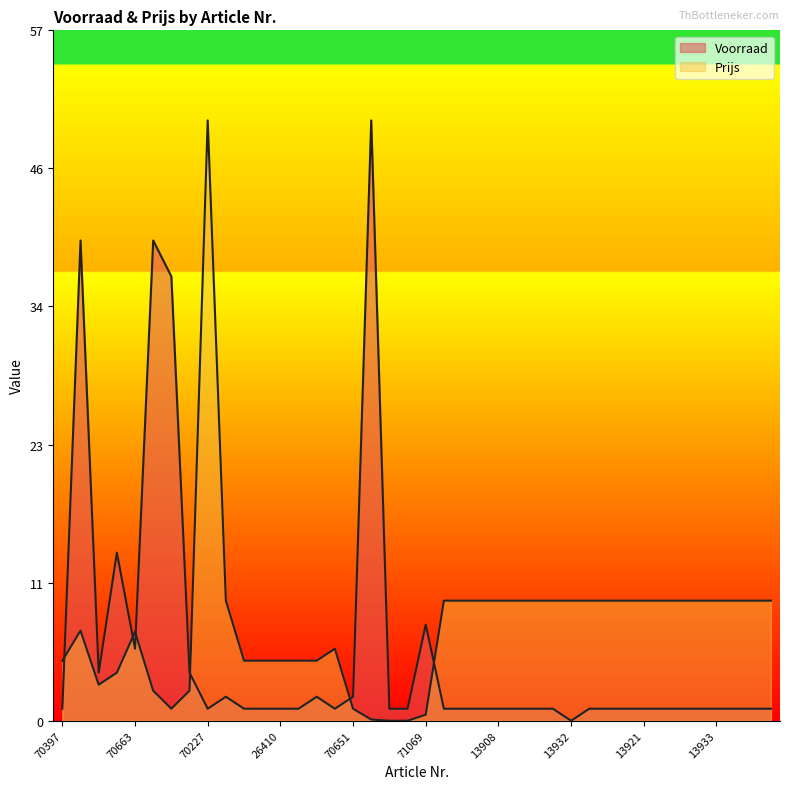

Between 26420 and 70648, which is larger?

70648